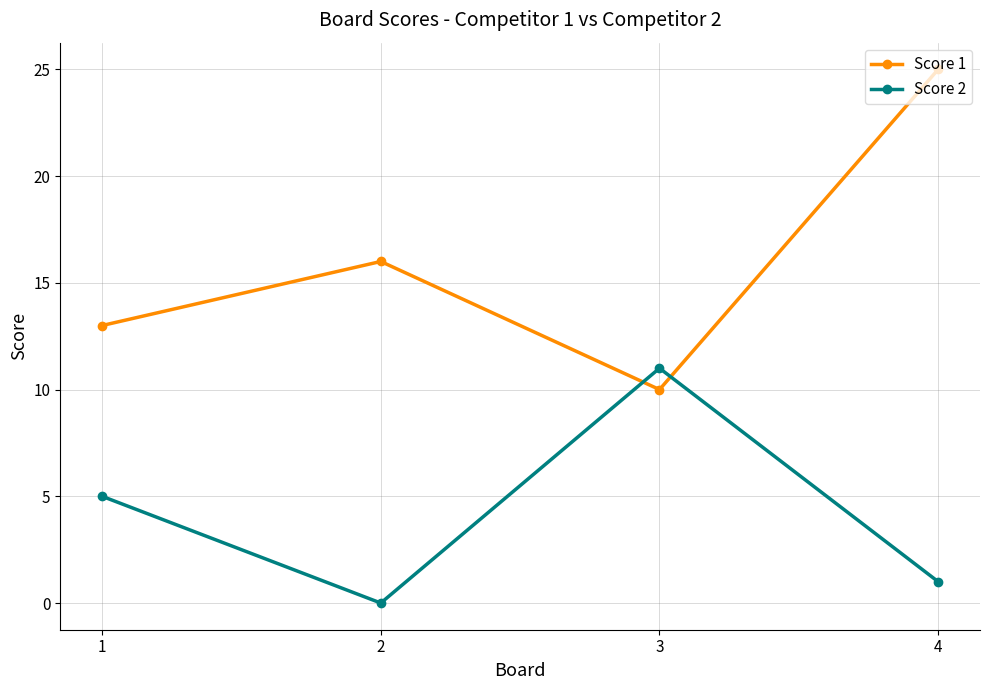

At how many categories does at least one series exceed 22?

1